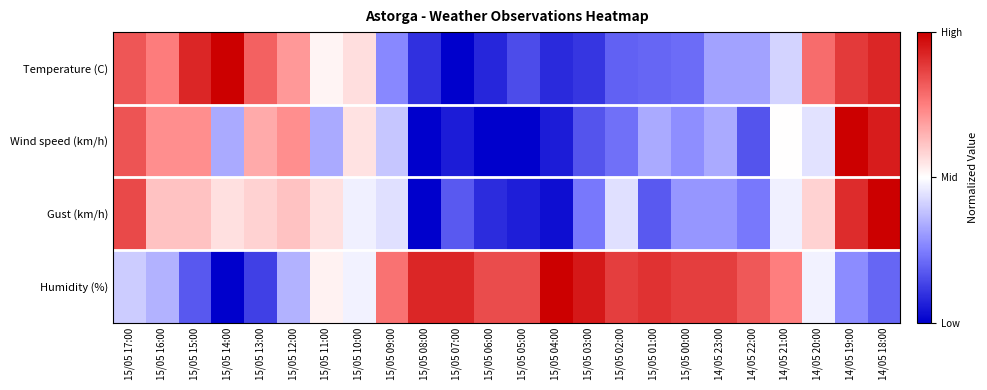

Rank the series at 15/05 10:00 from lowest to highest value.

Gust (km/h), Humidity (%), Wind speed (km/h), Temperature (C)